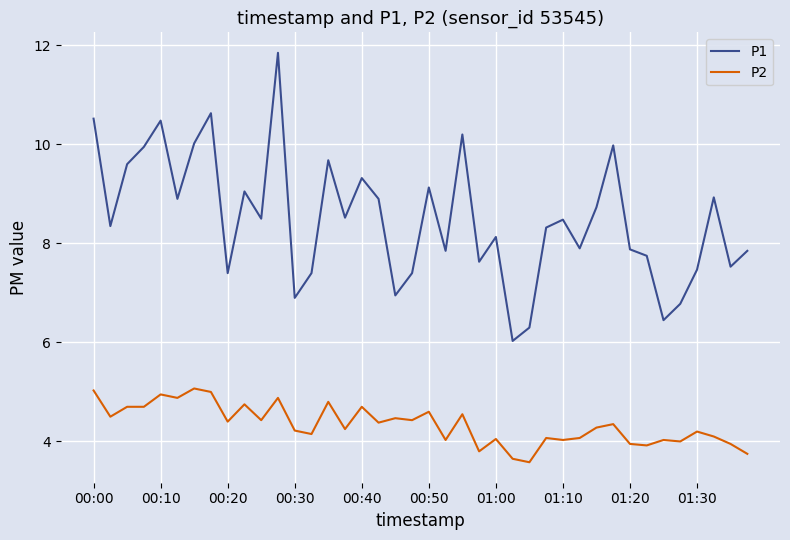

Which series has the widest spread of values?

P1